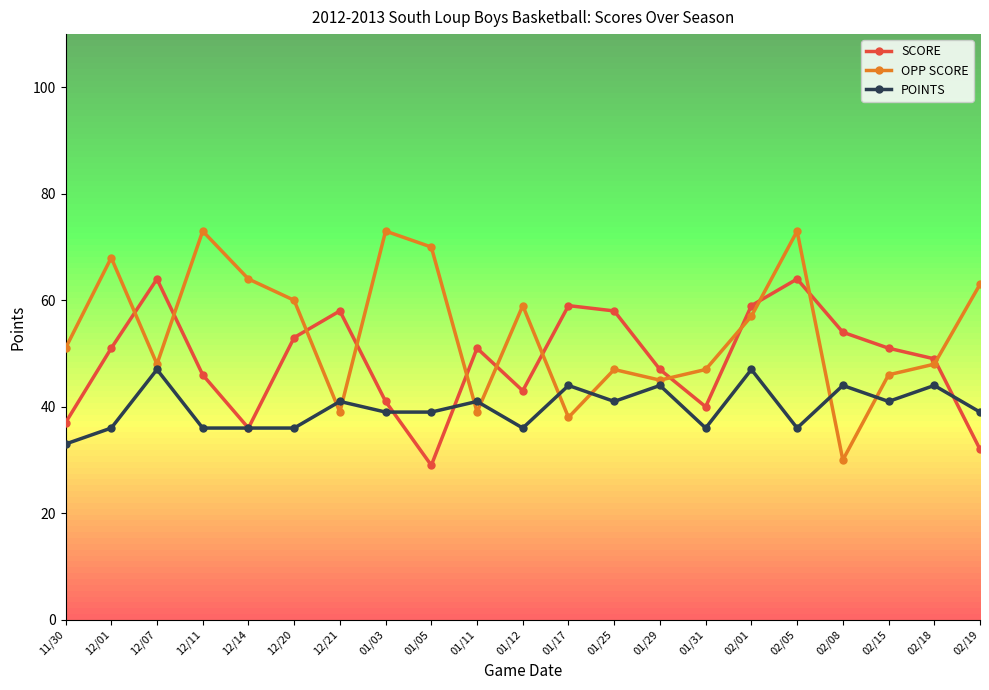

What are all the series names shown in the legend?

SCORE, OPP SCORE, POINTS